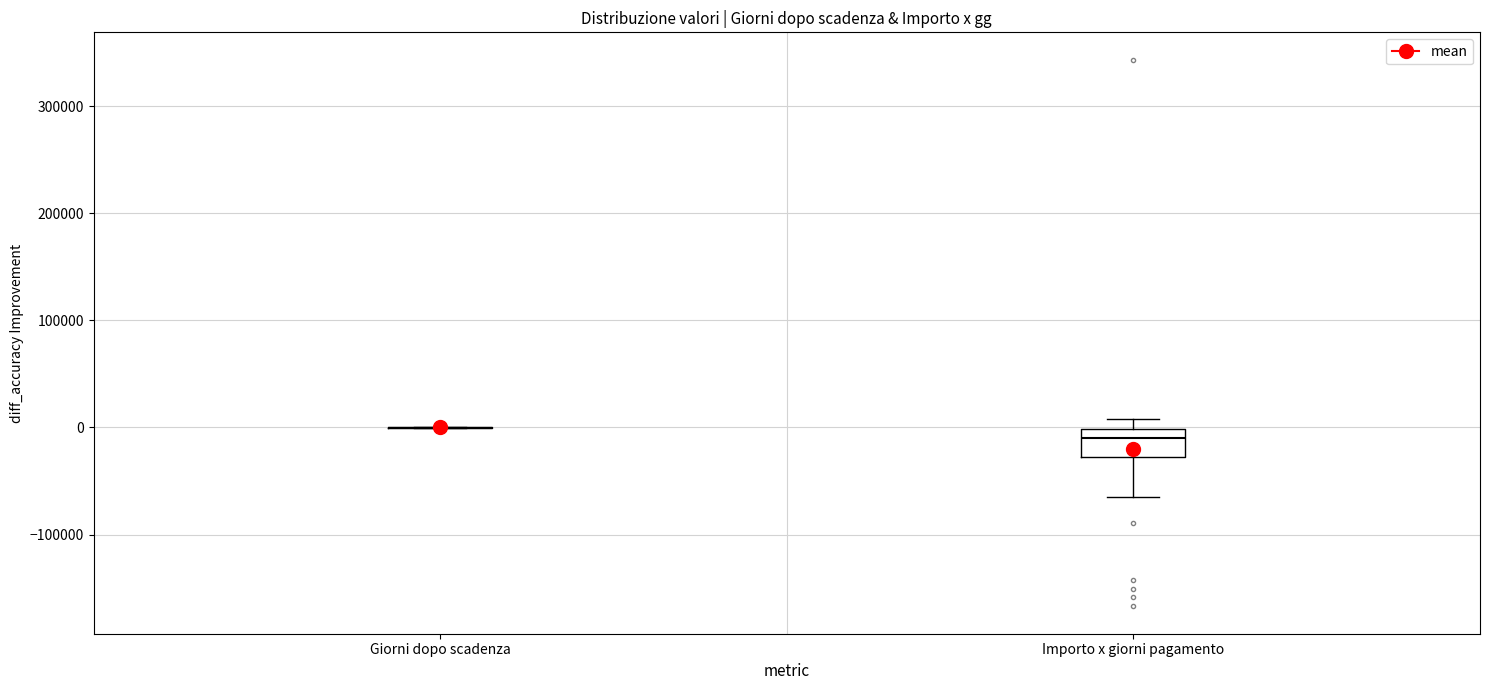

Reading left to right, transcribe this box plot: for each box, give where its median line is, the range the box spans, and where its two whiskers end, as read against the y-axis. The values are not printed on the chart, so give them approximately, as read against the axis.

Giorni dopo scadenza: box collapsed to a line at 0, whiskers 0 to 0
Importo x giorni pagamento: median -10000, box -30000 to 0, whiskers -60000 to 10000